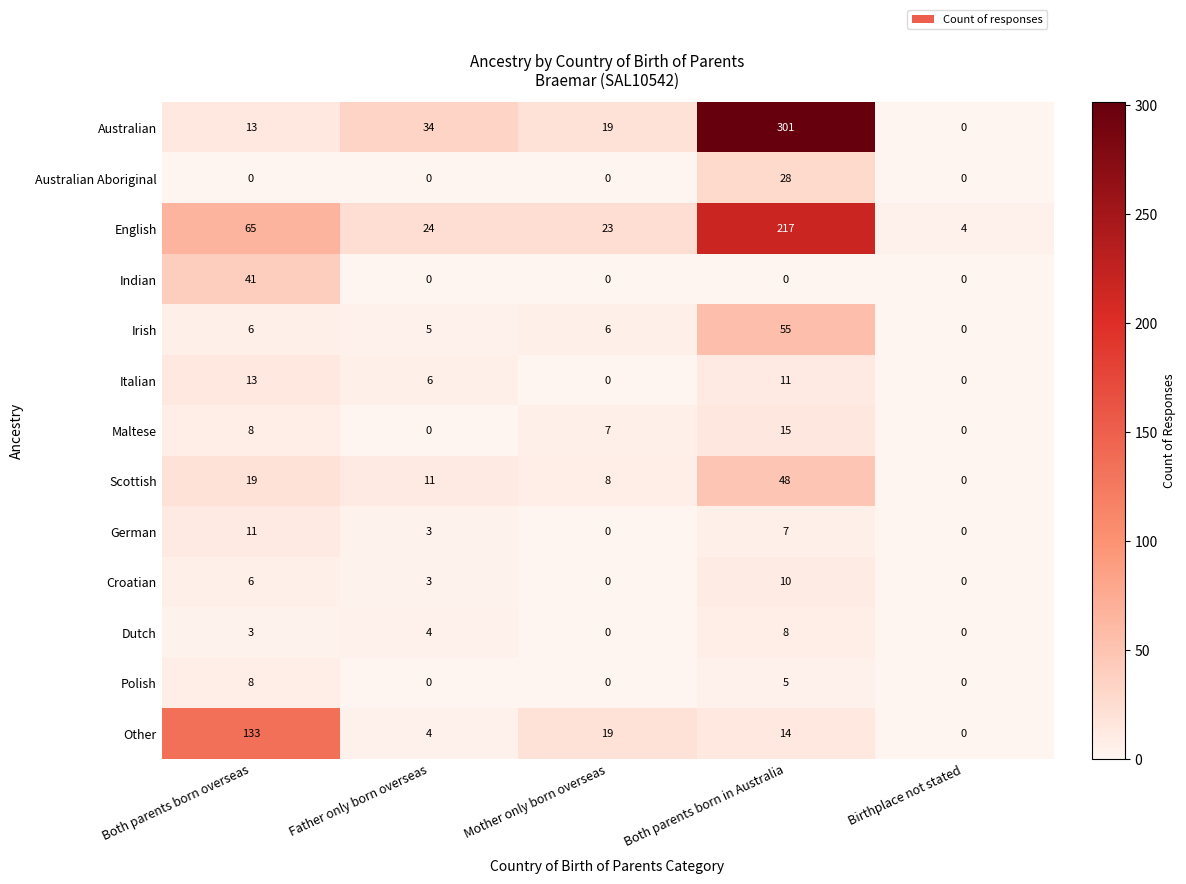

Where is Scottish nearest to the value 24?

Both parents born overseas